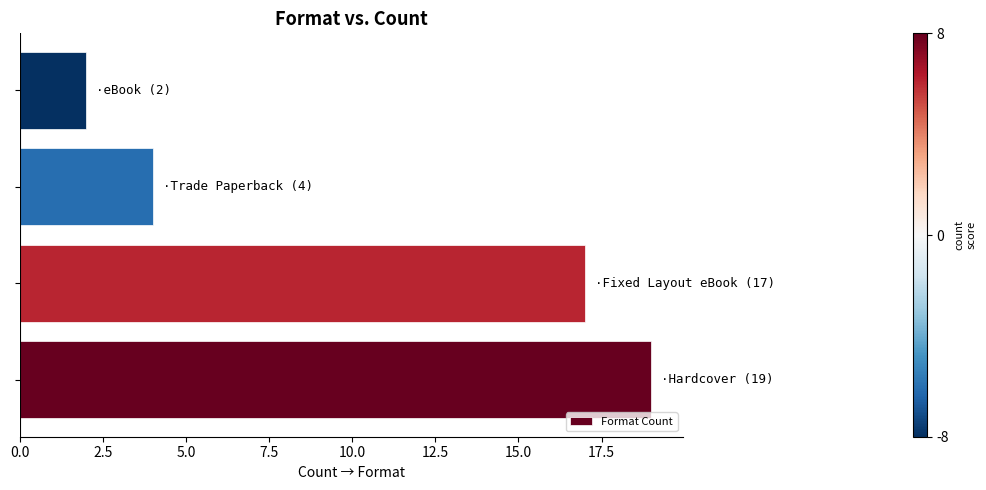

What is the difference between the second highest and second lowest values?

13